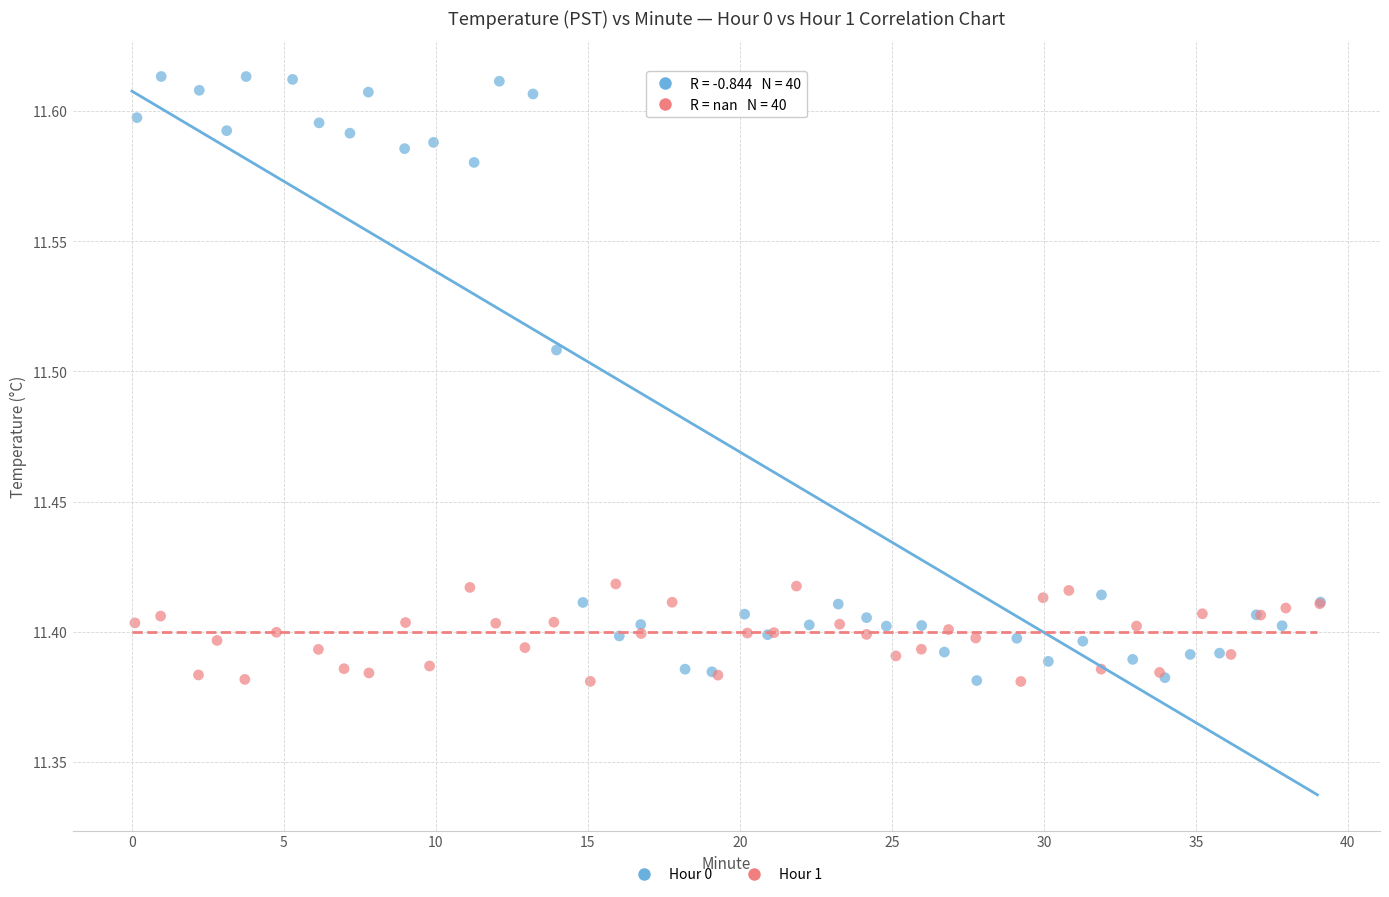

Which series contains the highest Y value?

Hour 0